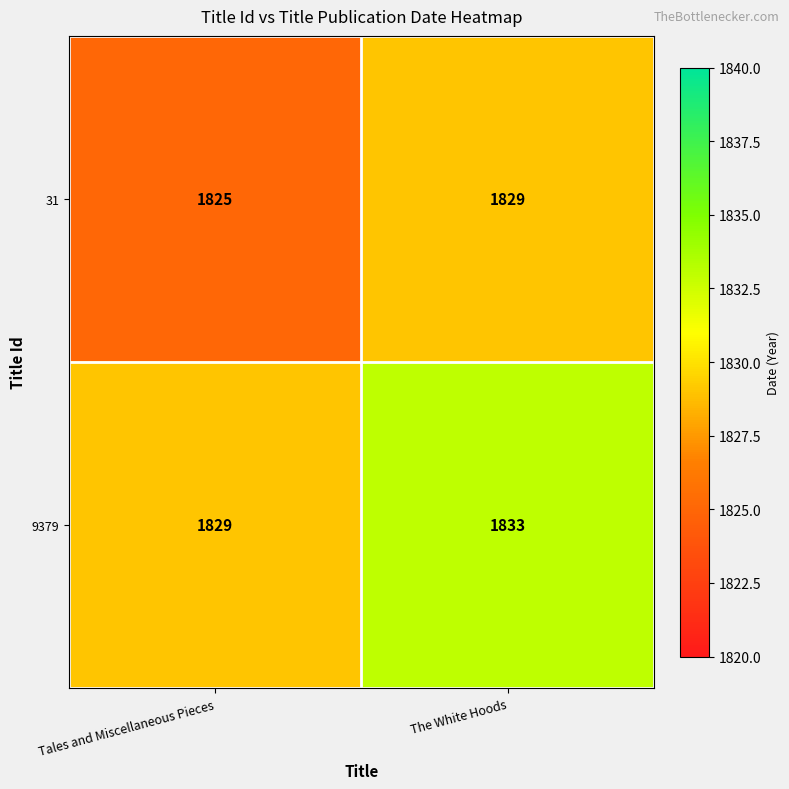

List the series in order of their overall mean, lowest first.

31, 9379